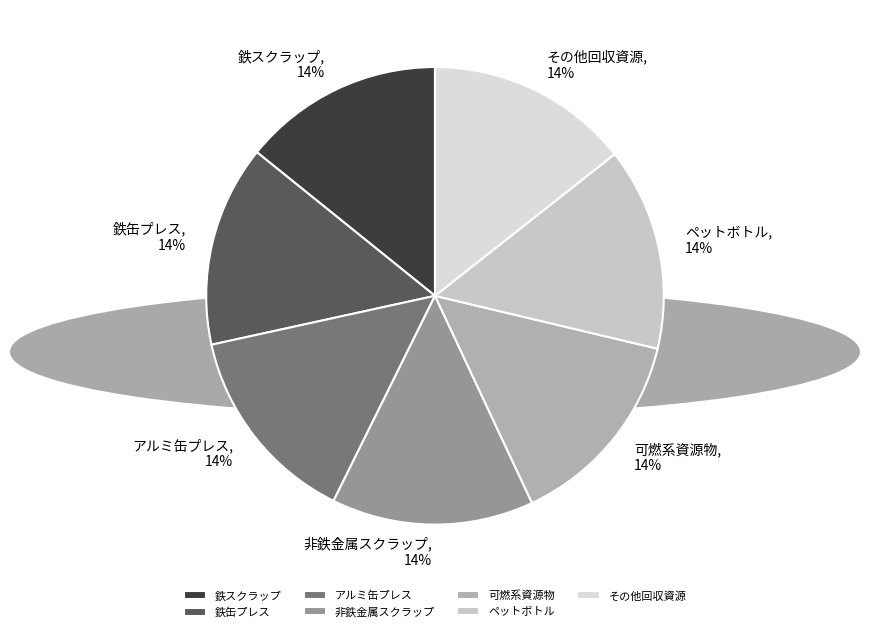

Does any single category account for the majority?

No